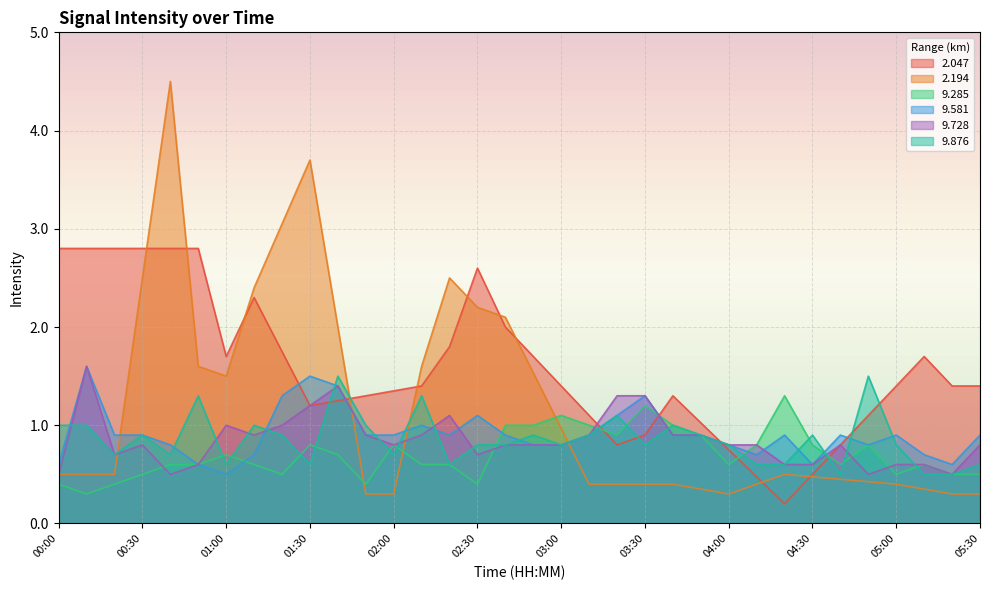

How many interior local peaks does the 9.581 series have?

8